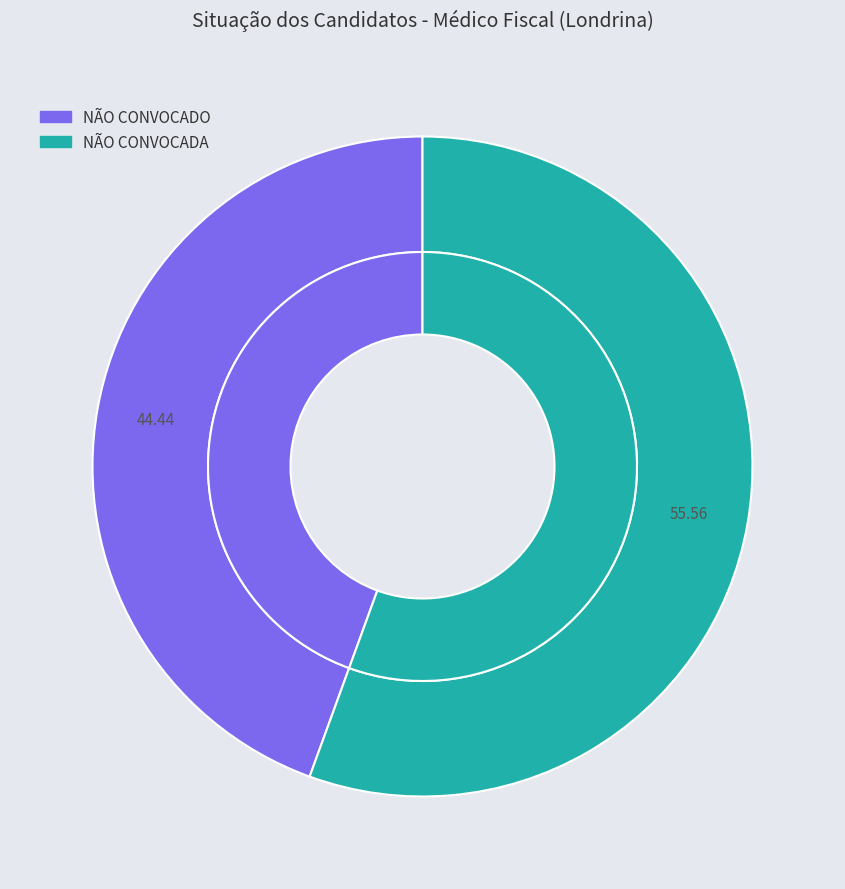

Rank the categories by value from lowest to highest.

NÃO CONVOCADO, NÃO CONVOCADA